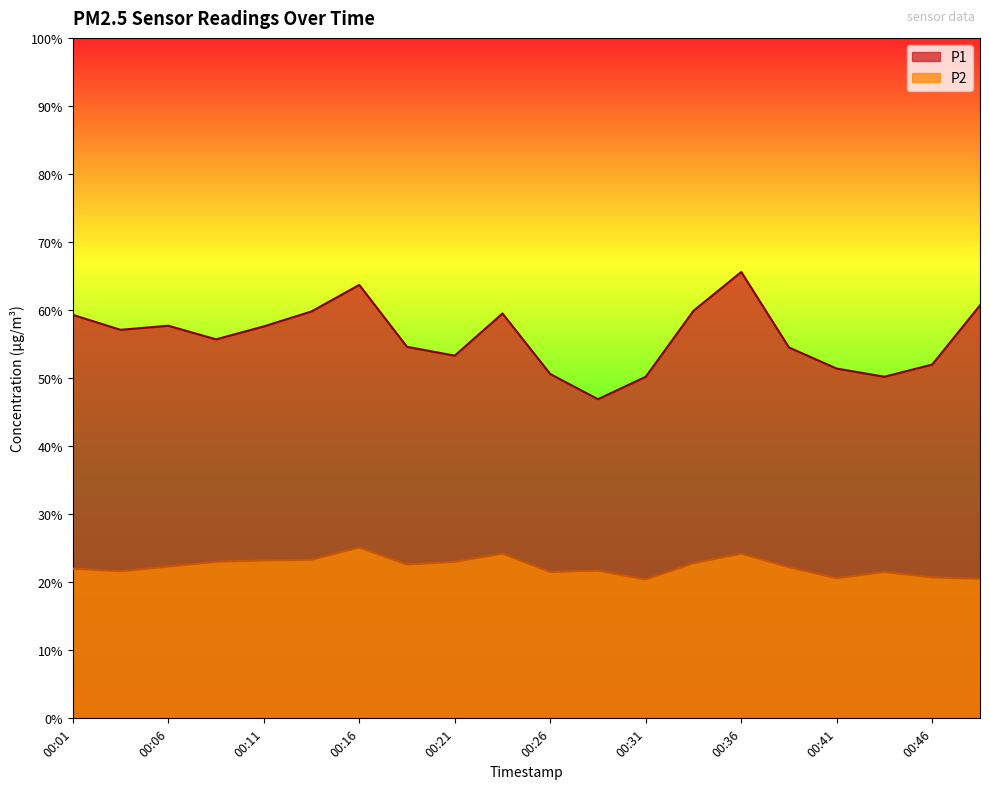

How many lines are shown in the chart?

2